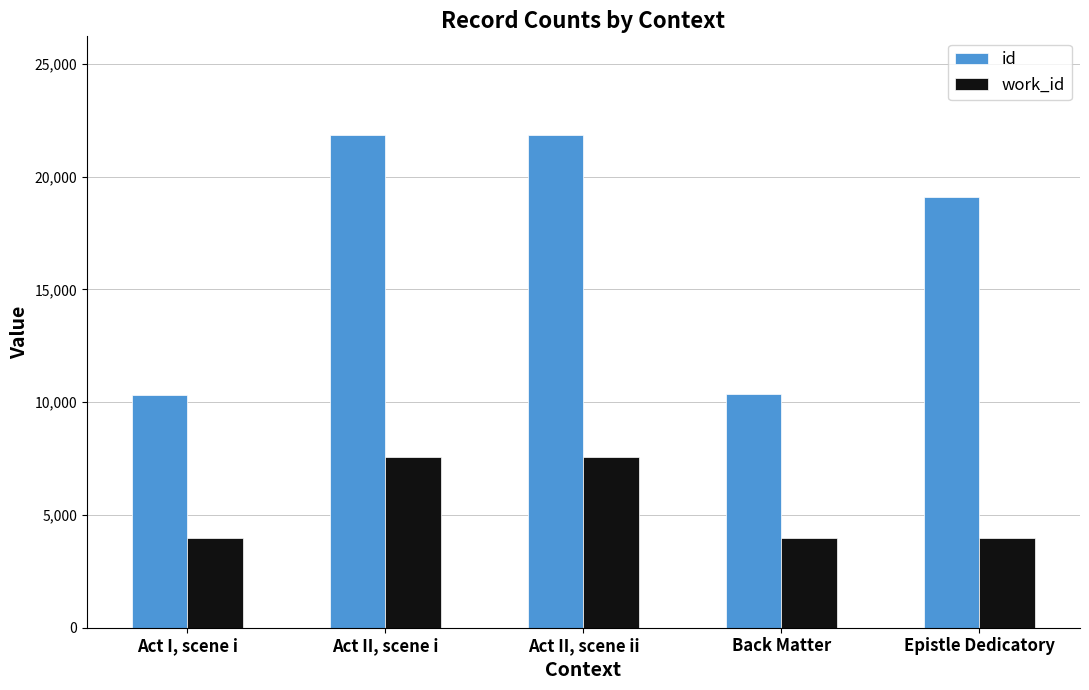

What is the difference between the id values at Epistle Dedicatory and Act I, scene i?

8775